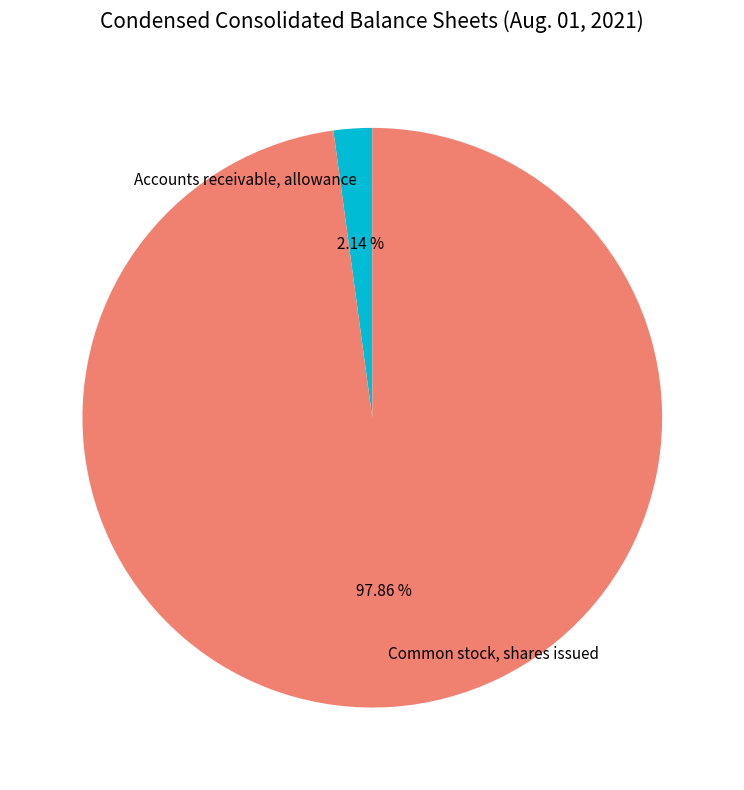

To the nearest percent, what is the combined percentage of Accounts receivable, allowance and Common stock, shares issued?

100%